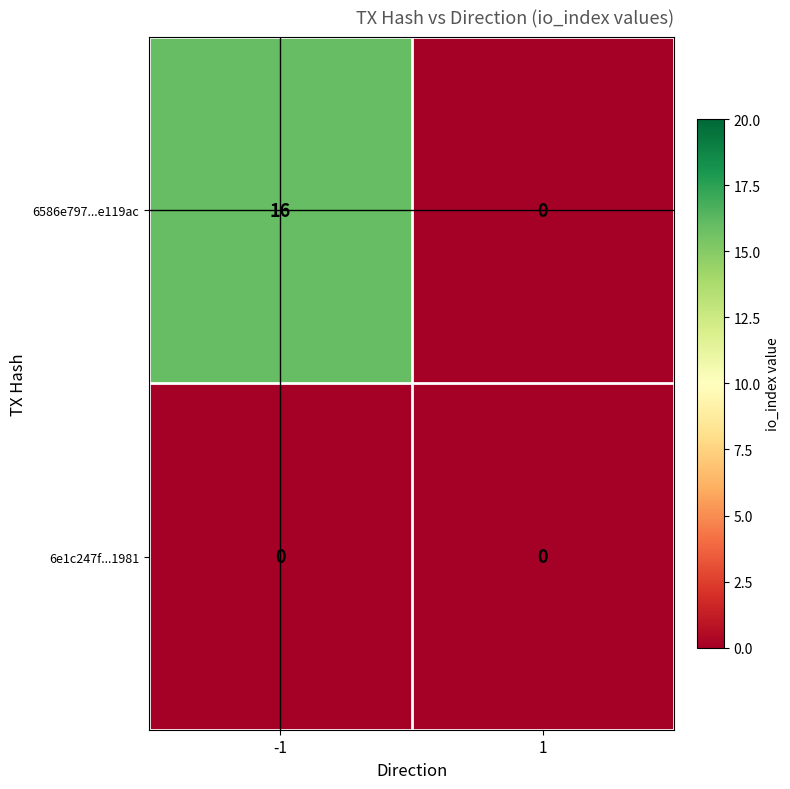

At which category is the sum across all series the highest?

-1